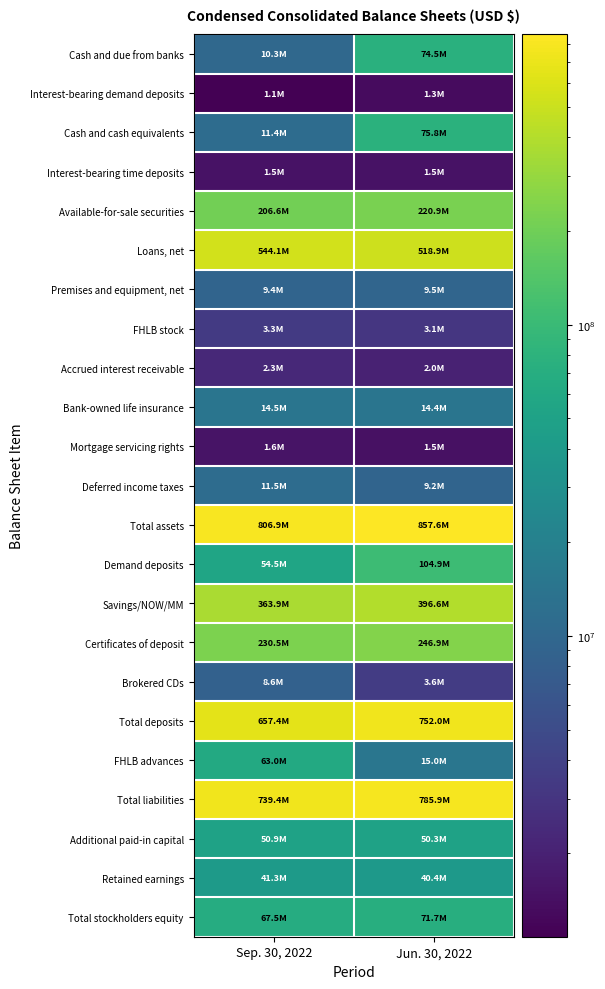

Rank the series at Sep. 30, 2022 from lowest to highest value.

Interest-bearing demand deposits, Interest-bearing time deposits, Mortgage servicing rights, Accrued interest receivable, FHLB stock, Brokered CDs, Premises and equipment, net, Cash and due from banks, Cash and cash equivalents, Deferred income taxes, Bank-owned life insurance, Retained earnings, Additional paid-in capital, Demand deposits, FHLB advances, Total stockholders equity, Available-for-sale securities, Certificates of deposit, Savings/NOW/MM, Loans, net, Total deposits, Total liabilities, Total assets